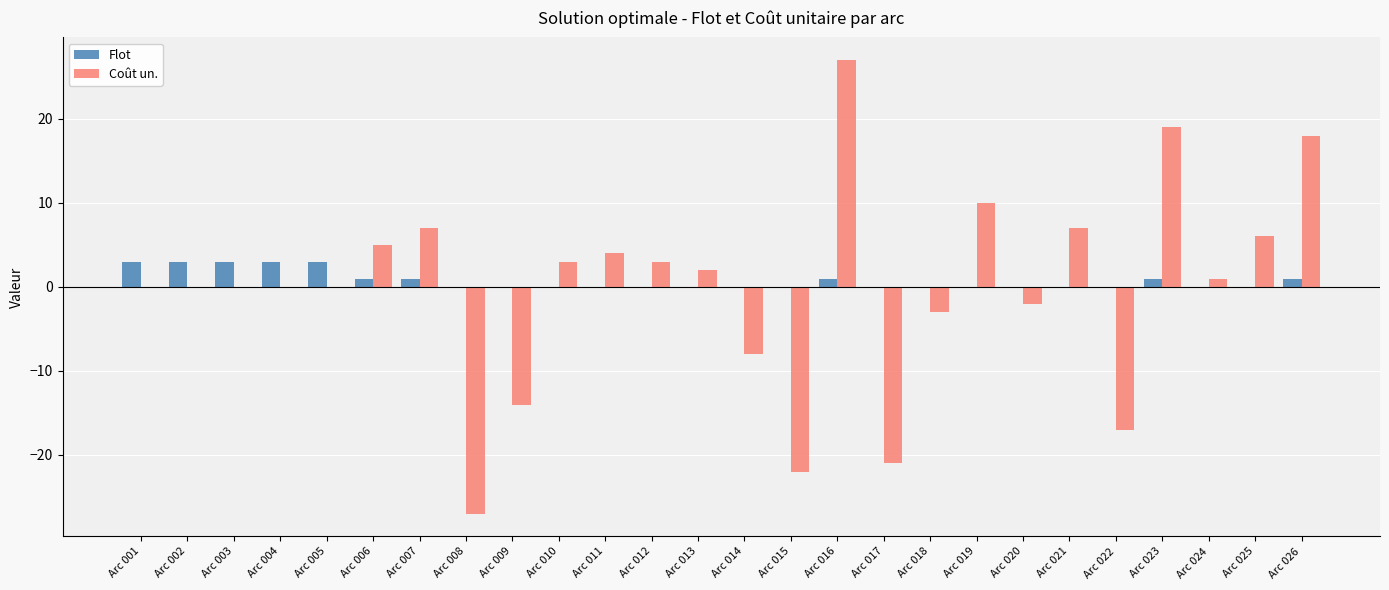

Are the bars horizontal?

No